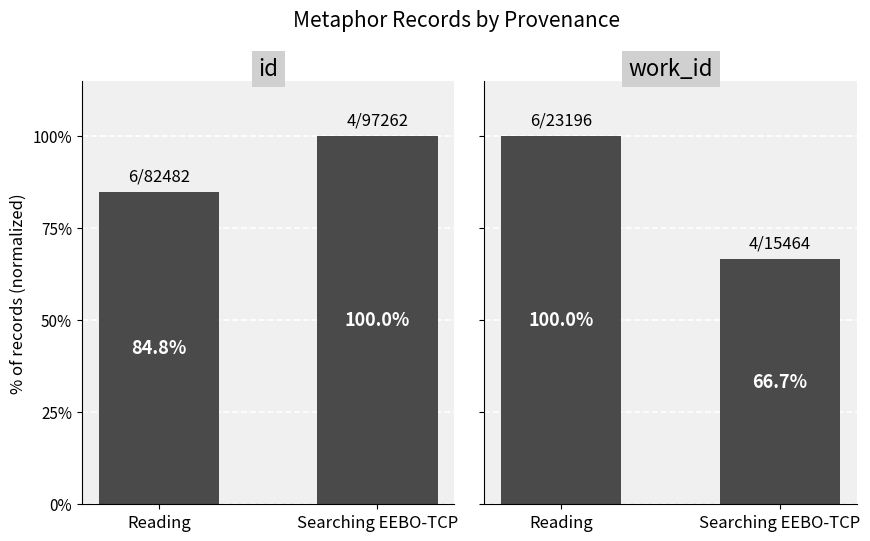

What is the approximate value of work_id at Reading?

100.0